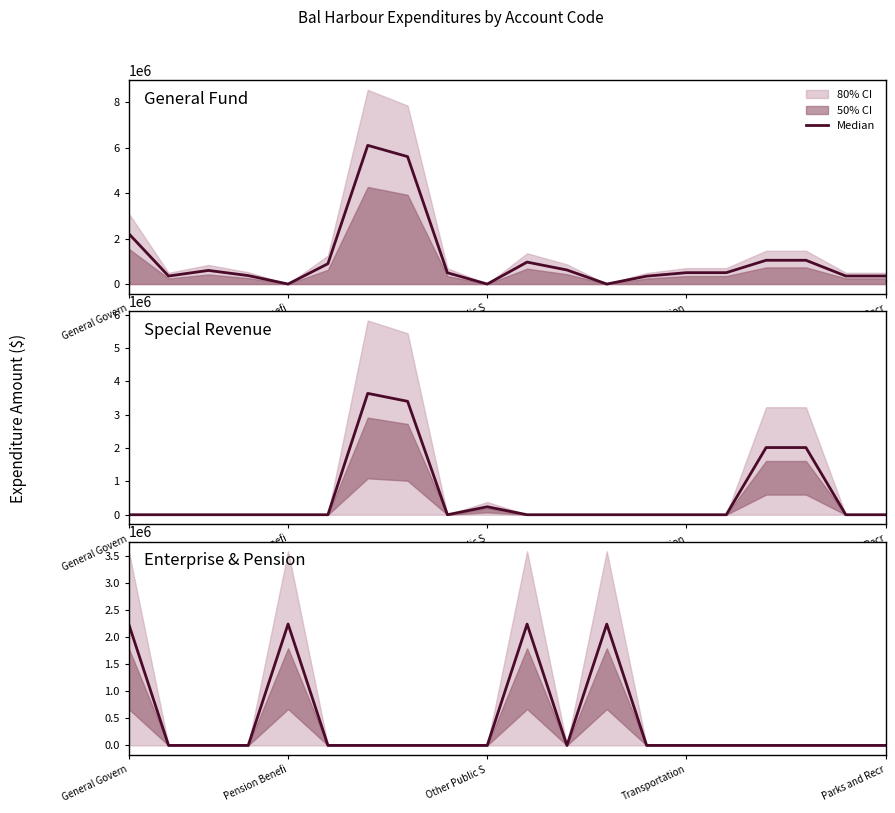

Which label corresponds to the smallest value in the chart?

Pension Benefi